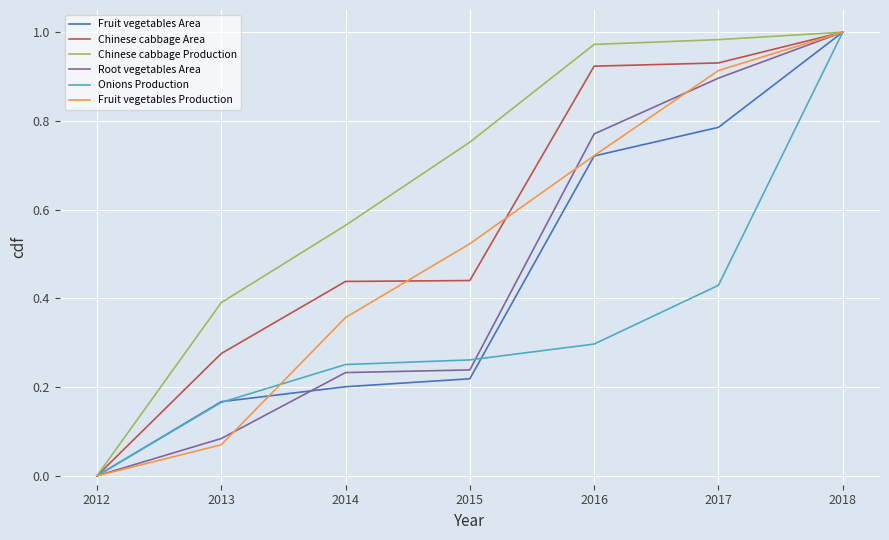

Which series has the largest total across all categories?

Chinese cabbage Production